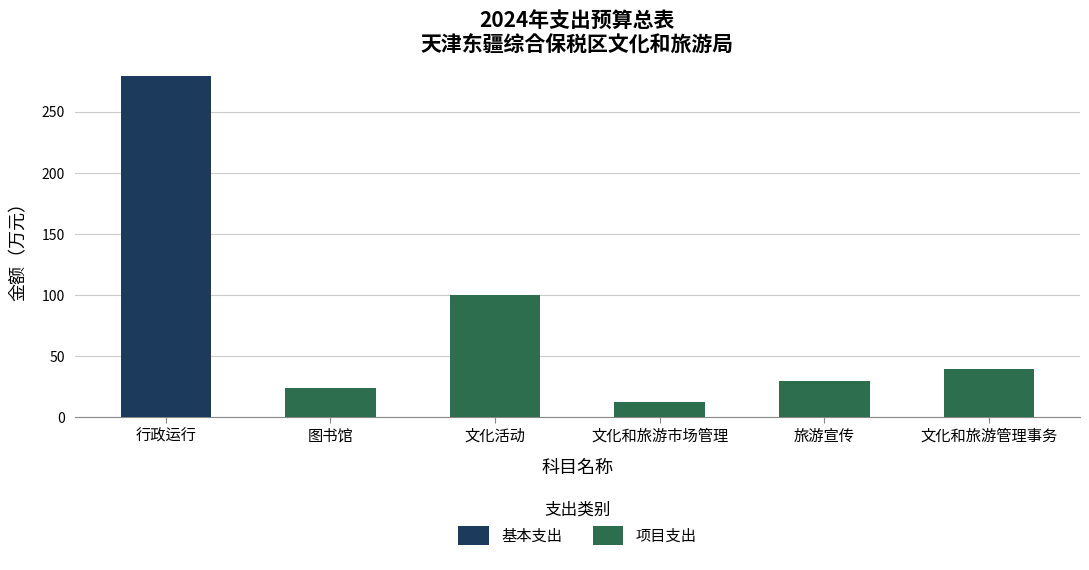

Is it true that 基本支出 equals 173.6 at 文化和旅游市场管理?

False